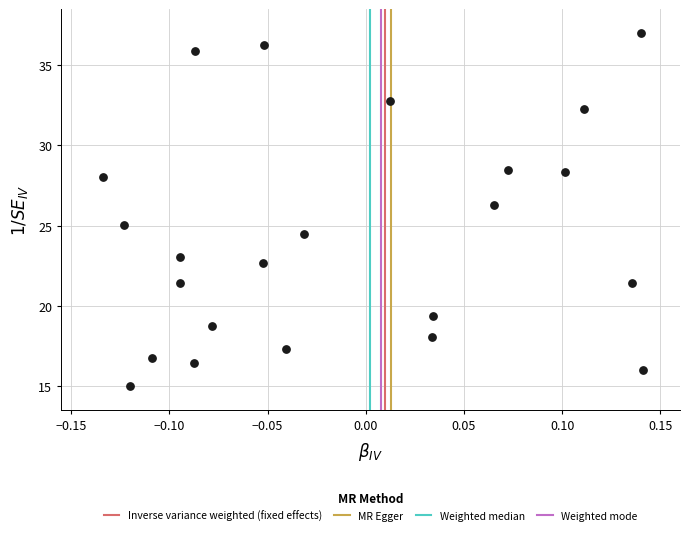

What is the range of X values (max minus min)?

0.3